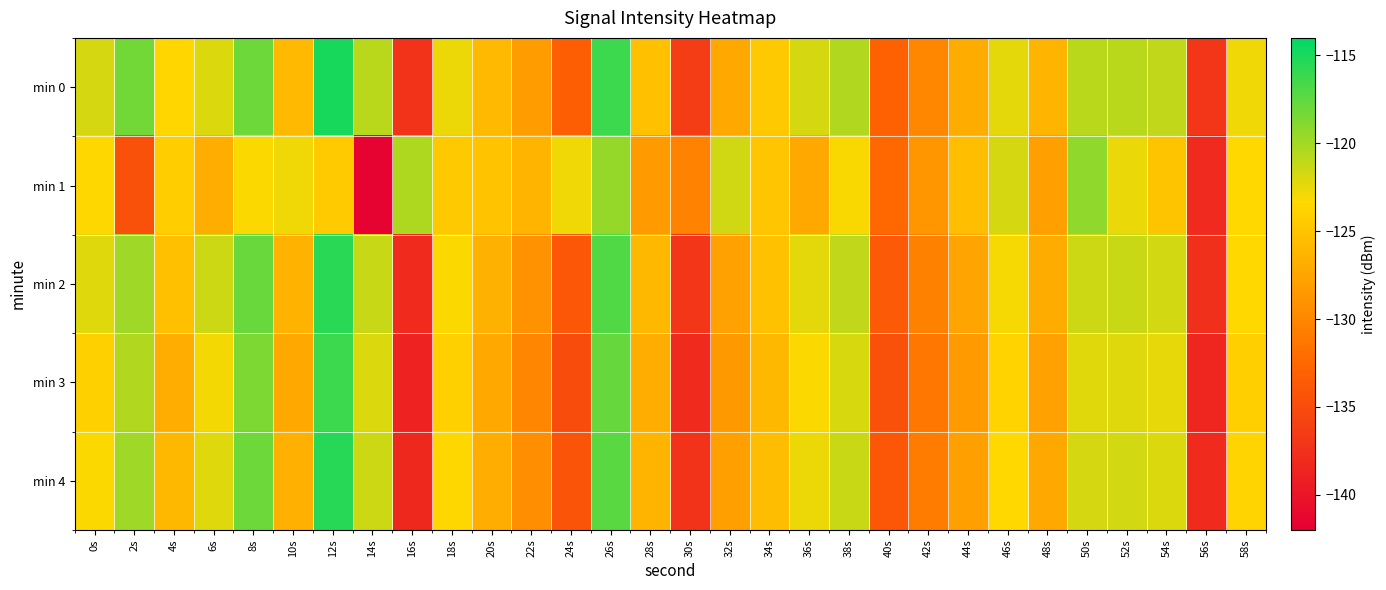

Between 12s and 42s, which is larger?

12s